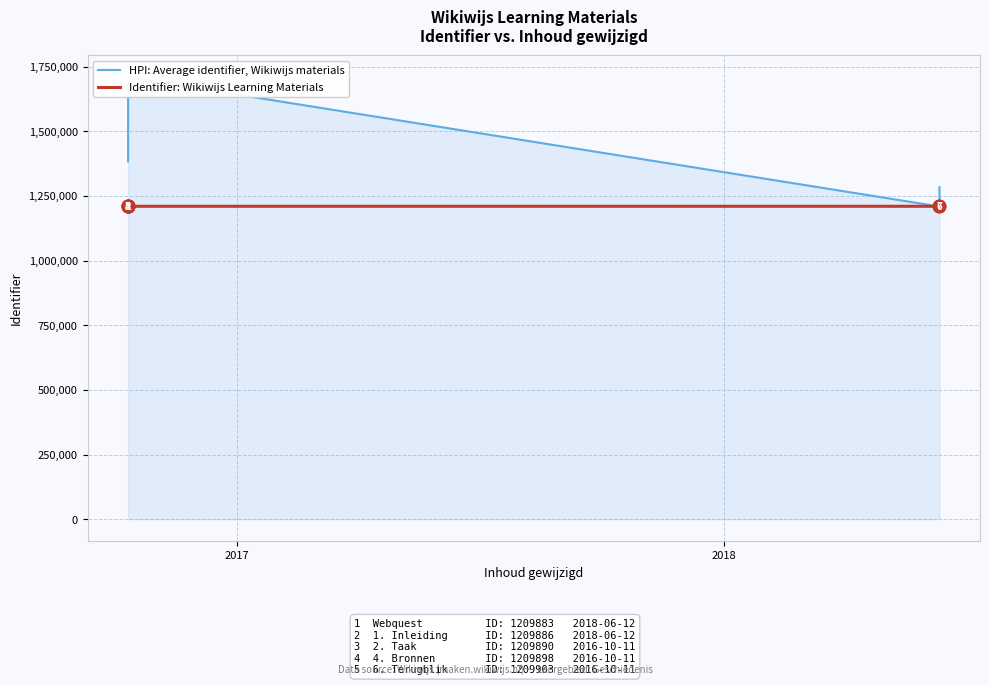

How many values in the HPI: Average identifier, Wikiwijs materials series are below 1484000?

3